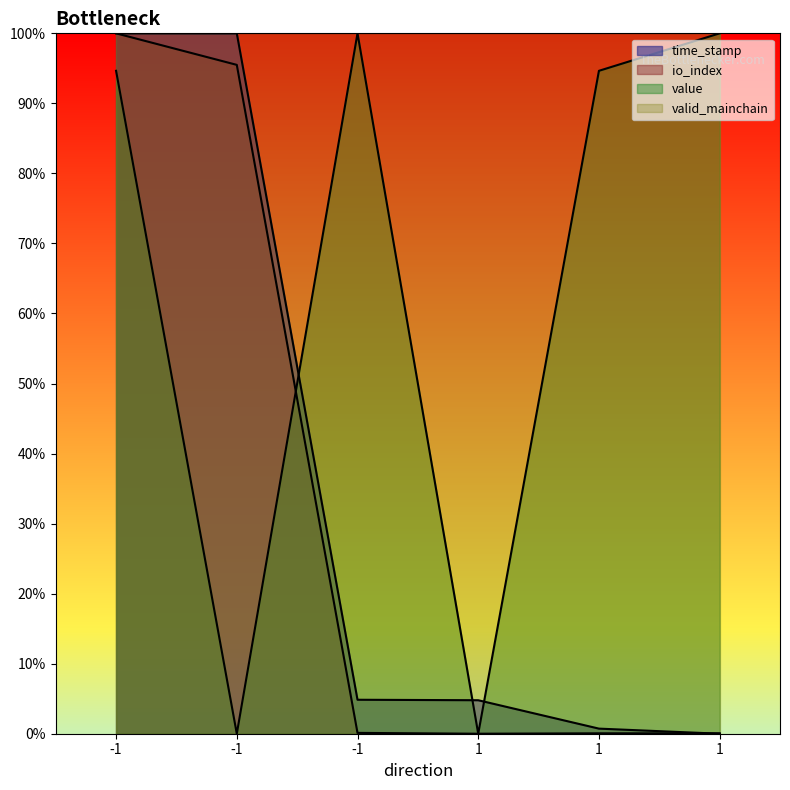

True or false: value has a value of 0.0 at -1.

True